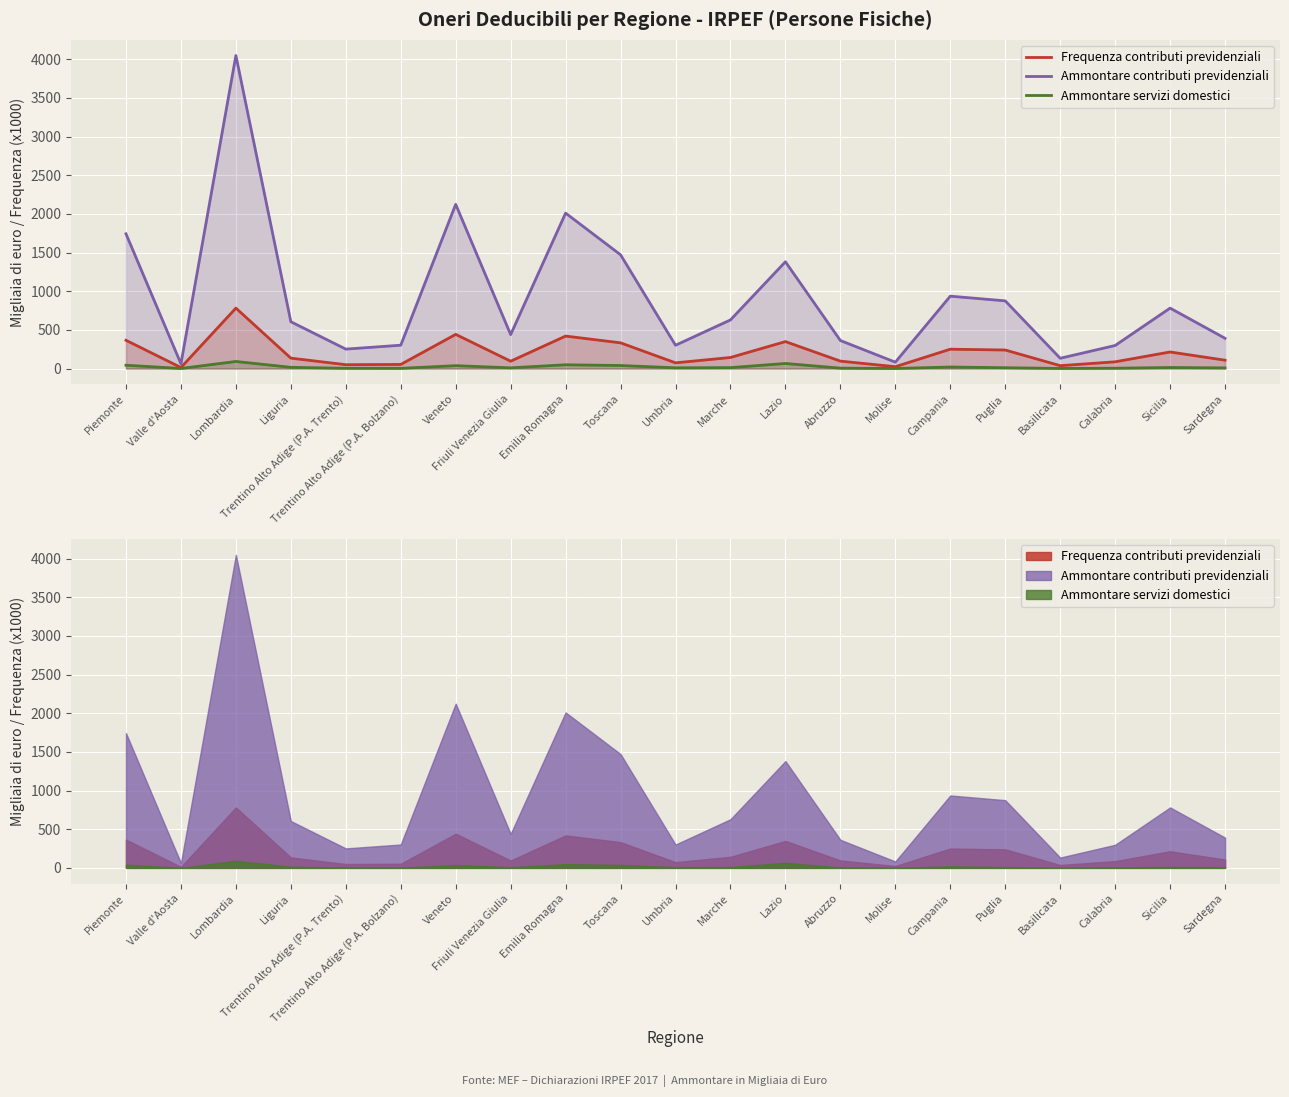

What is the value of the Ammontare contributi previdenziali point at the 9th from the left?

2010.2